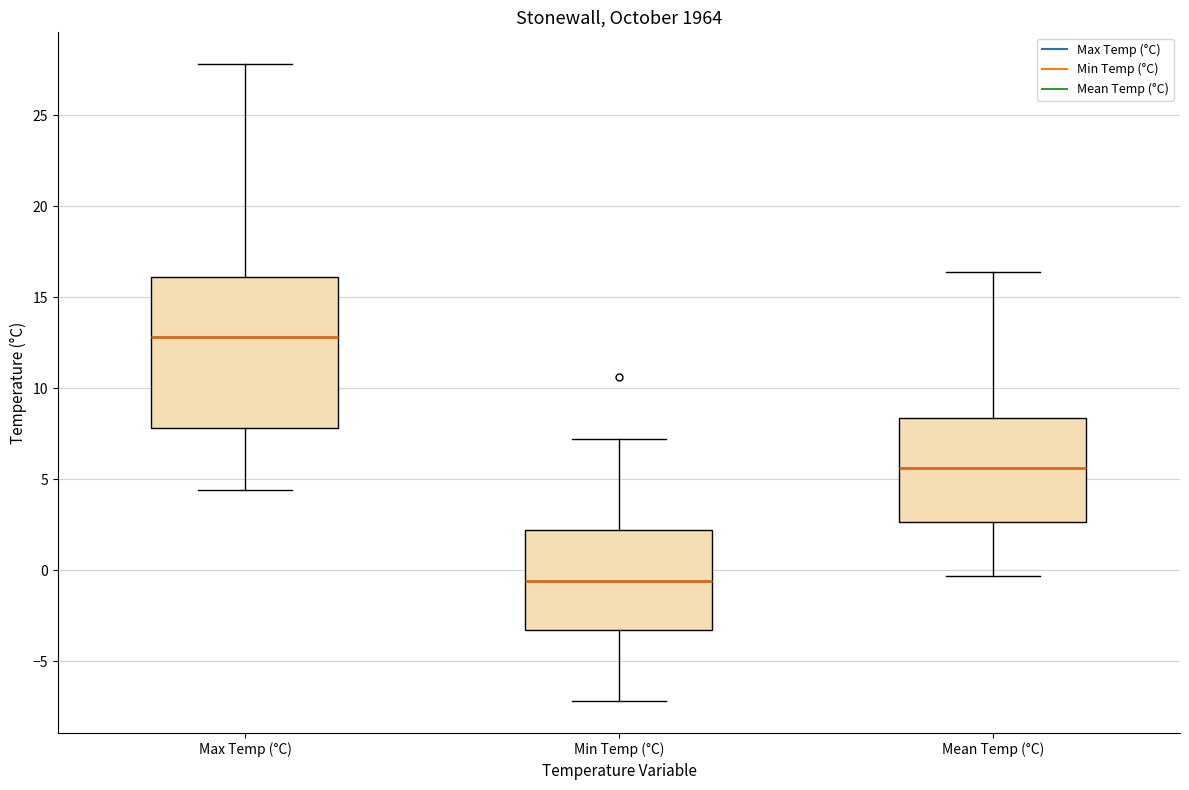

Where is the upper edge of the box for Min Temp (°C) on the y-axis? The values are not printed on the chart, so give them approximately, as read against the axis.

2.0